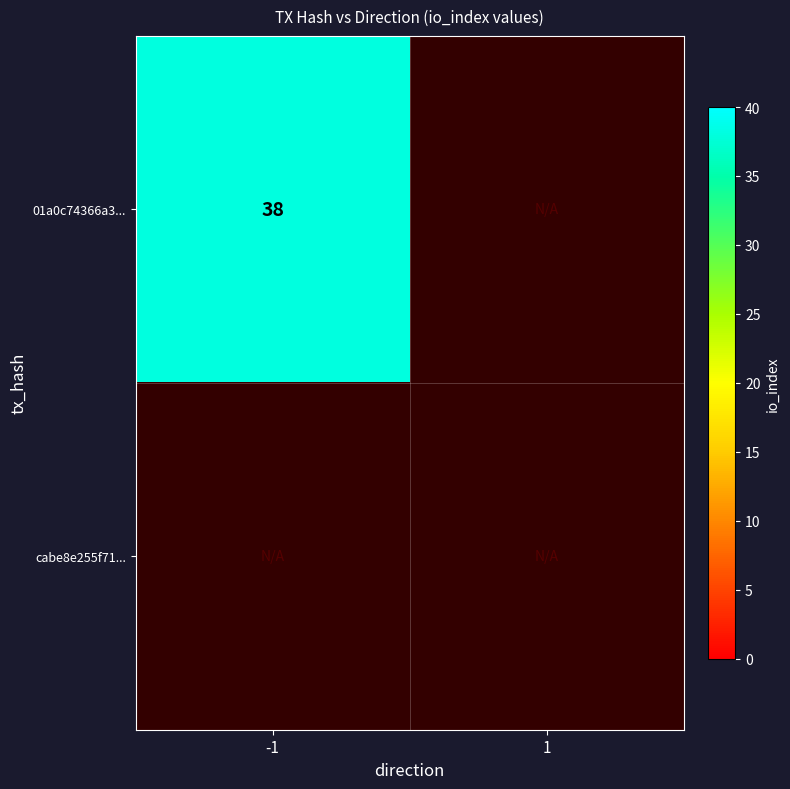

Which category has the lowest value across all series?

1